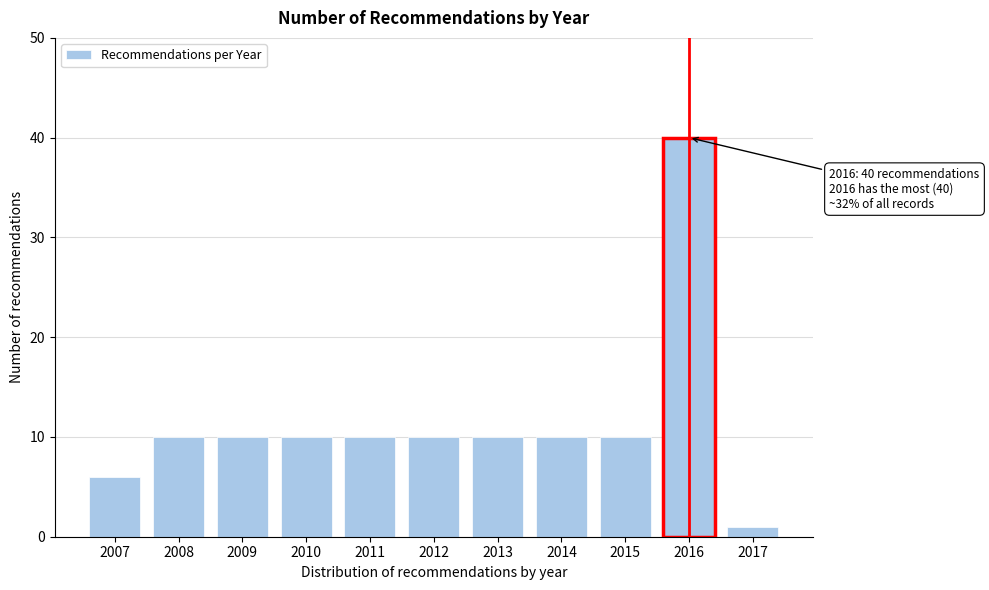

Reading left to right, extract all data points from this chart.

2007=6	2008=10	2009=10	2010=10	2011=10	2012=10	2013=10	2014=10	2015=10	2016=40	2017=1